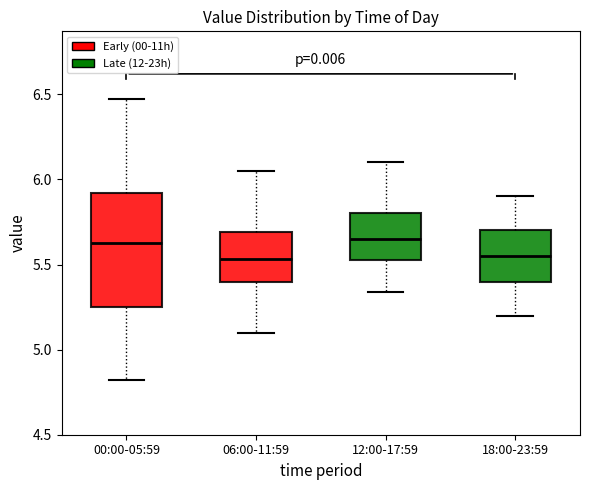

Reading left to right, transcribe this box plot: for each box, give where its median line is, the range the box spans, and where its two whiskers end, as read against the y-axis. The values are not printed on the chart, so give them approximately, as read against the axis.

00:00-05:59: median 5.65, box 5.25 to 5.90, whiskers 4.80 to 6.45
06:00-11:59: median 5.55, box 5.40 to 5.70, whiskers 5.10 to 6.05
12:00-17:59: median 5.65, box 5.55 to 5.80, whiskers 5.35 to 6.10
18:00-23:59: median 5.55, box 5.40 to 5.70, whiskers 5.20 to 5.90